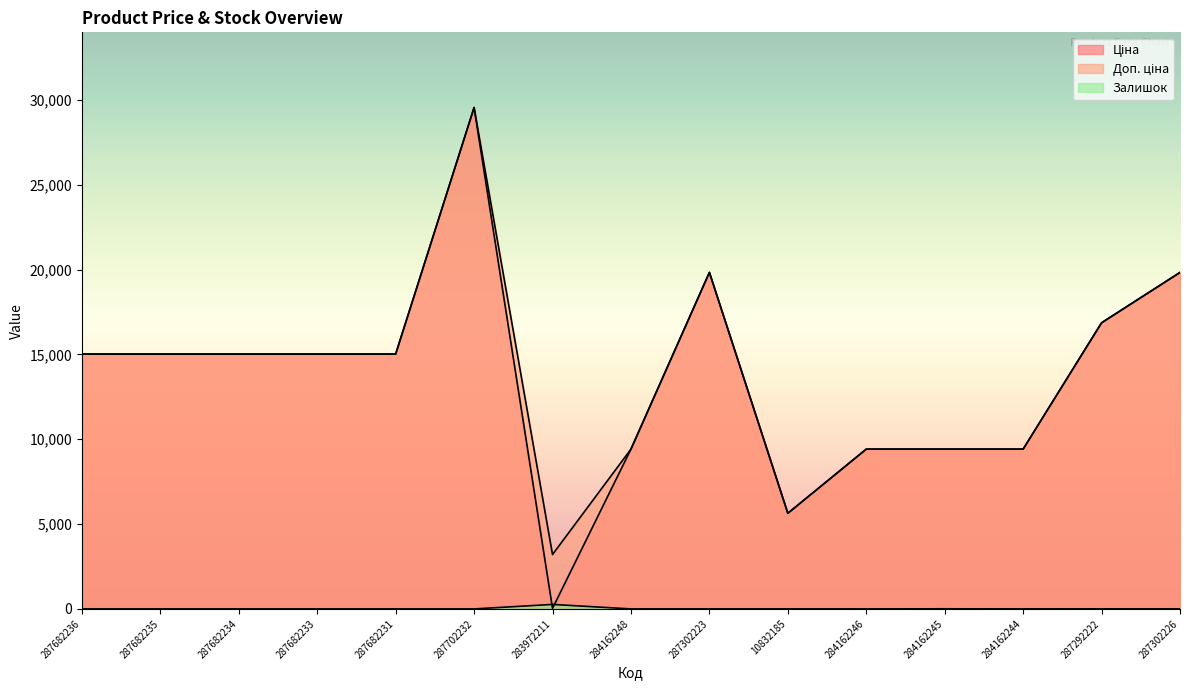

Does the chart have visible grid lines?

No